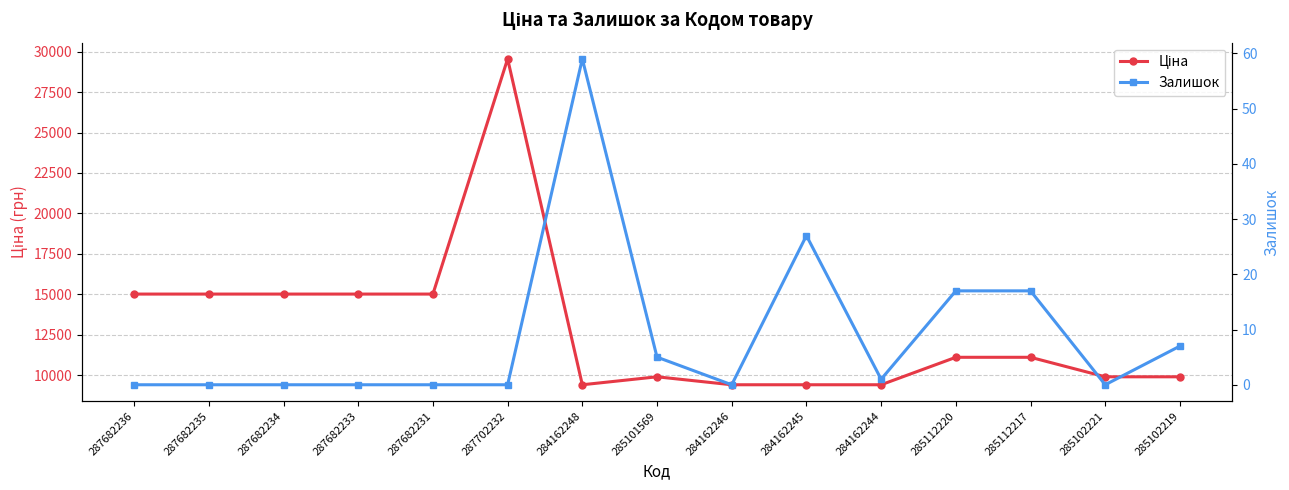

List the labels in order of Ціна value, largest first.

287702232, 287682236, 287682235, 287682234, 287682233, 287682231, 285112220, 285112217, 285101569, 285102221, 285102219, 284162248, 284162246, 284162245, 284162244